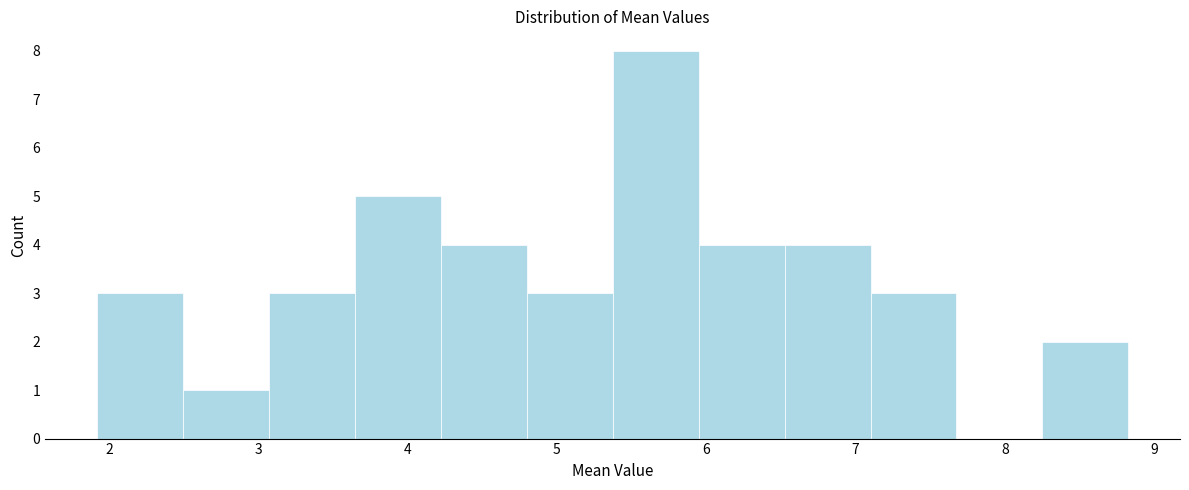

What is the height of the bar covering 6.5 to 7.1 on the x-axis? Neither the bar edges nor the heights are printed on the chart, so give them approximately, as read against the axes.

4